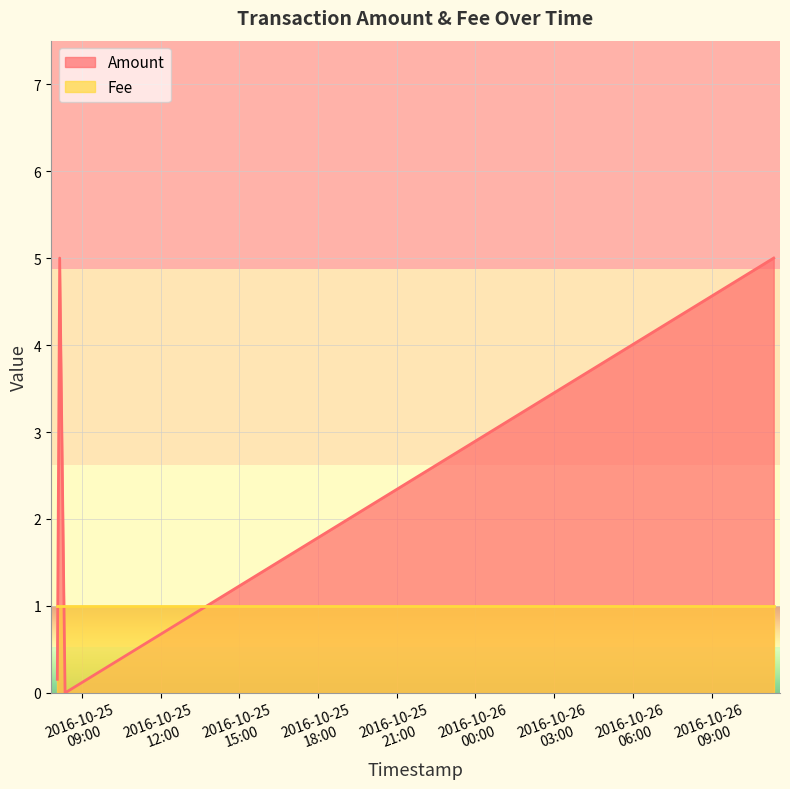

How many values are above zero?

3